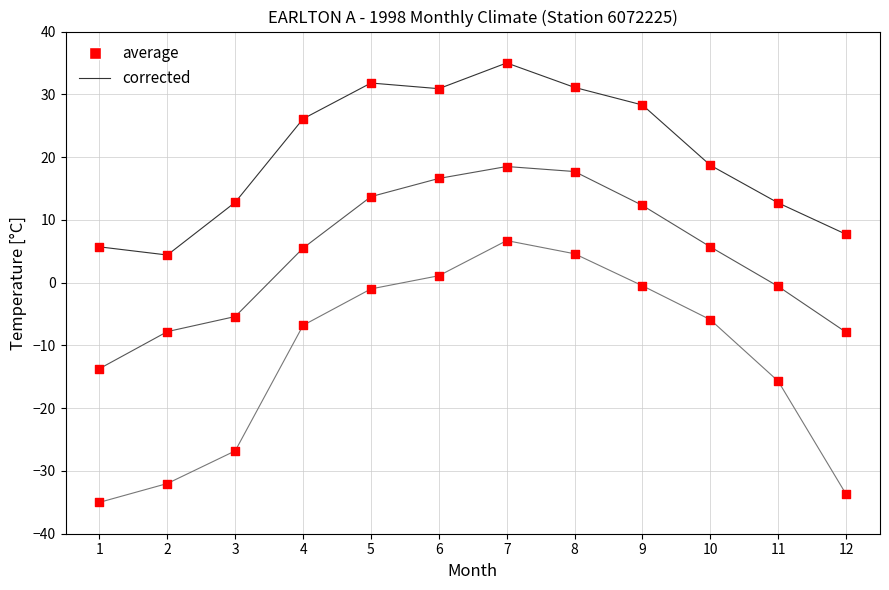

What is the total value across all series at 3?

-19.4